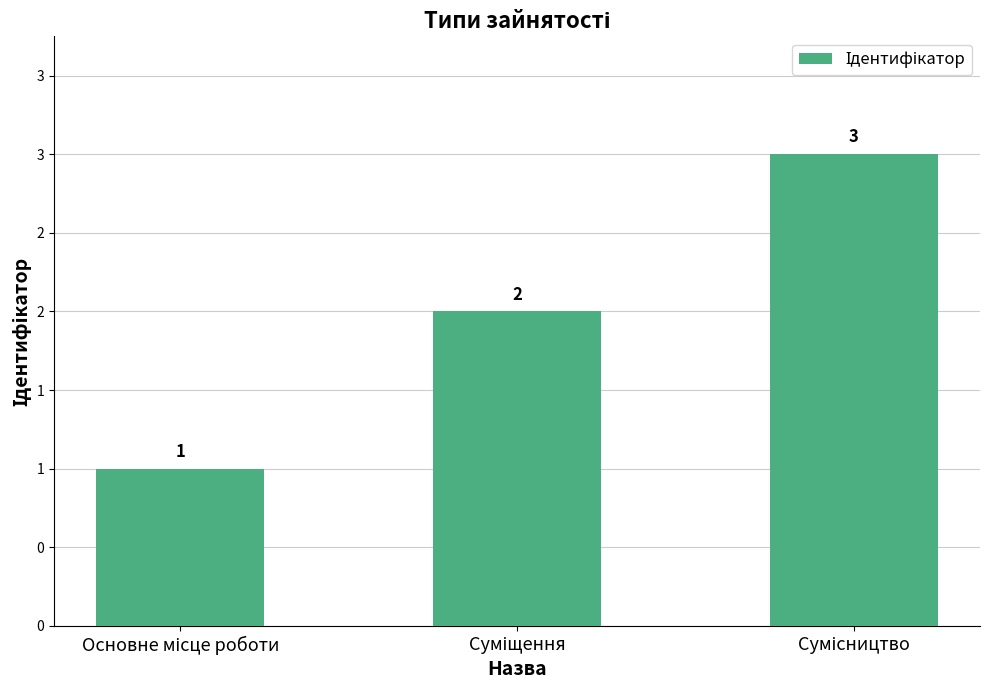

What is the label of the 3rd bar from the left?

Сумісництво